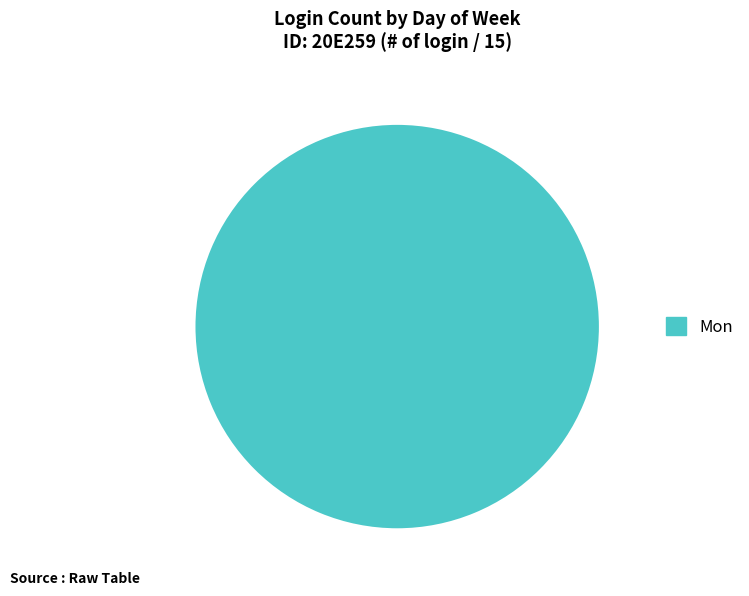

The Mon slice represents 94% of the pie. True or false?

False